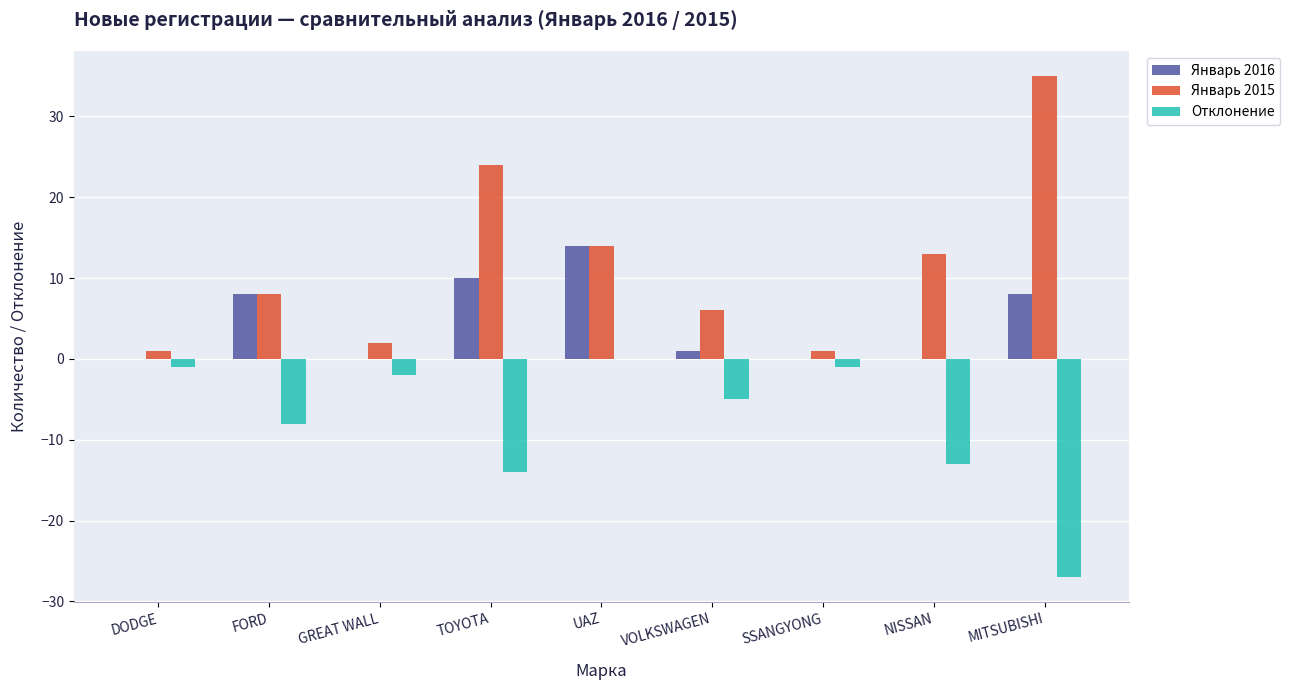

At which category does the chart reach its peak across all series?

MITSUBISHI